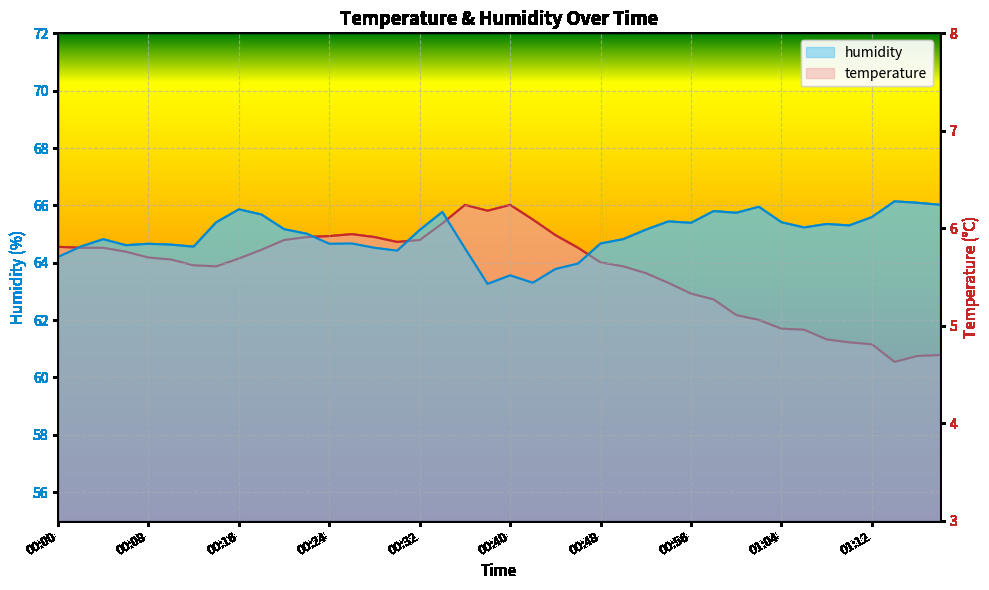

How many values in the humidity series exceed 65?

21